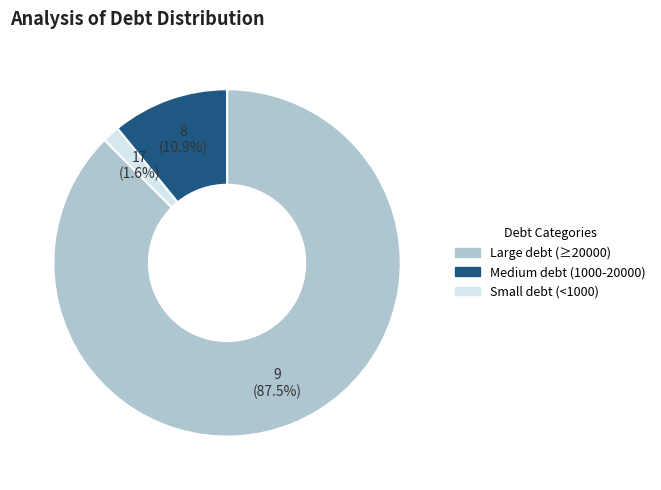

Is there a majority slice in this chart?

Yes